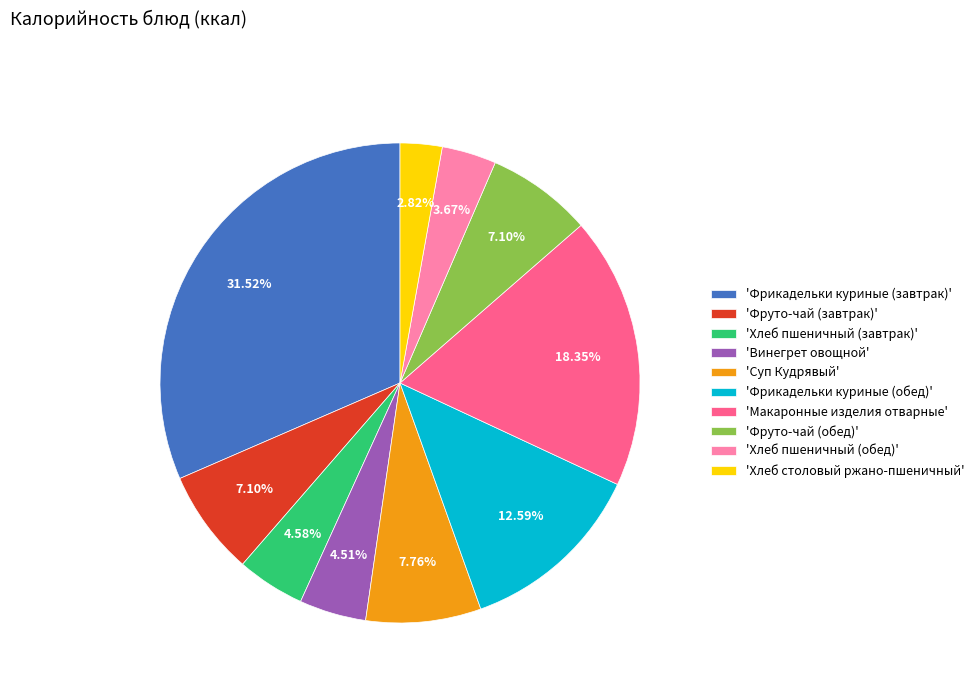

What is the smallest slice in the pie chart?

'Хлеб столовый ржано-пшеничный'